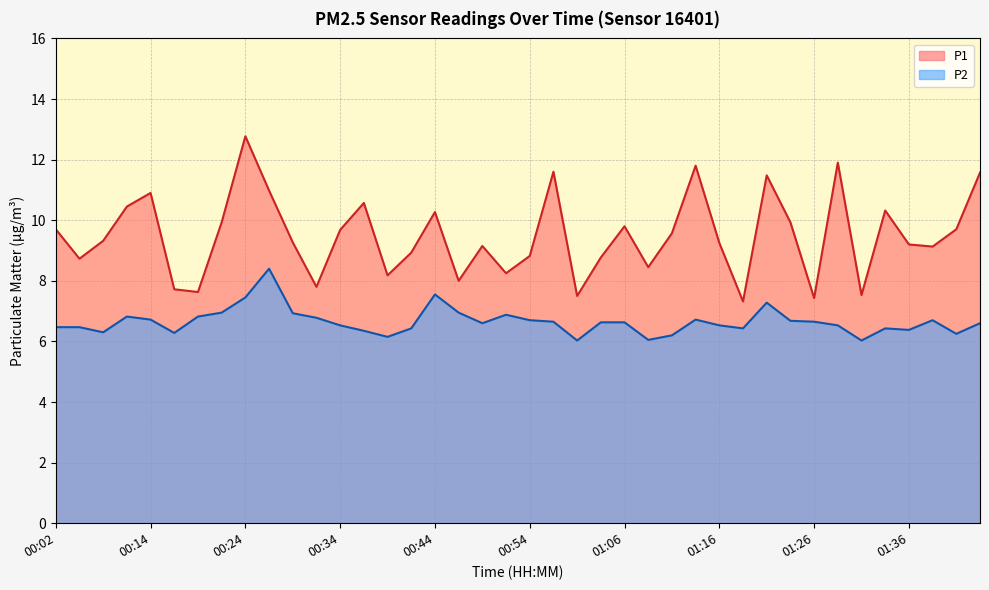

Which category has the lowest value across all series?

01:01